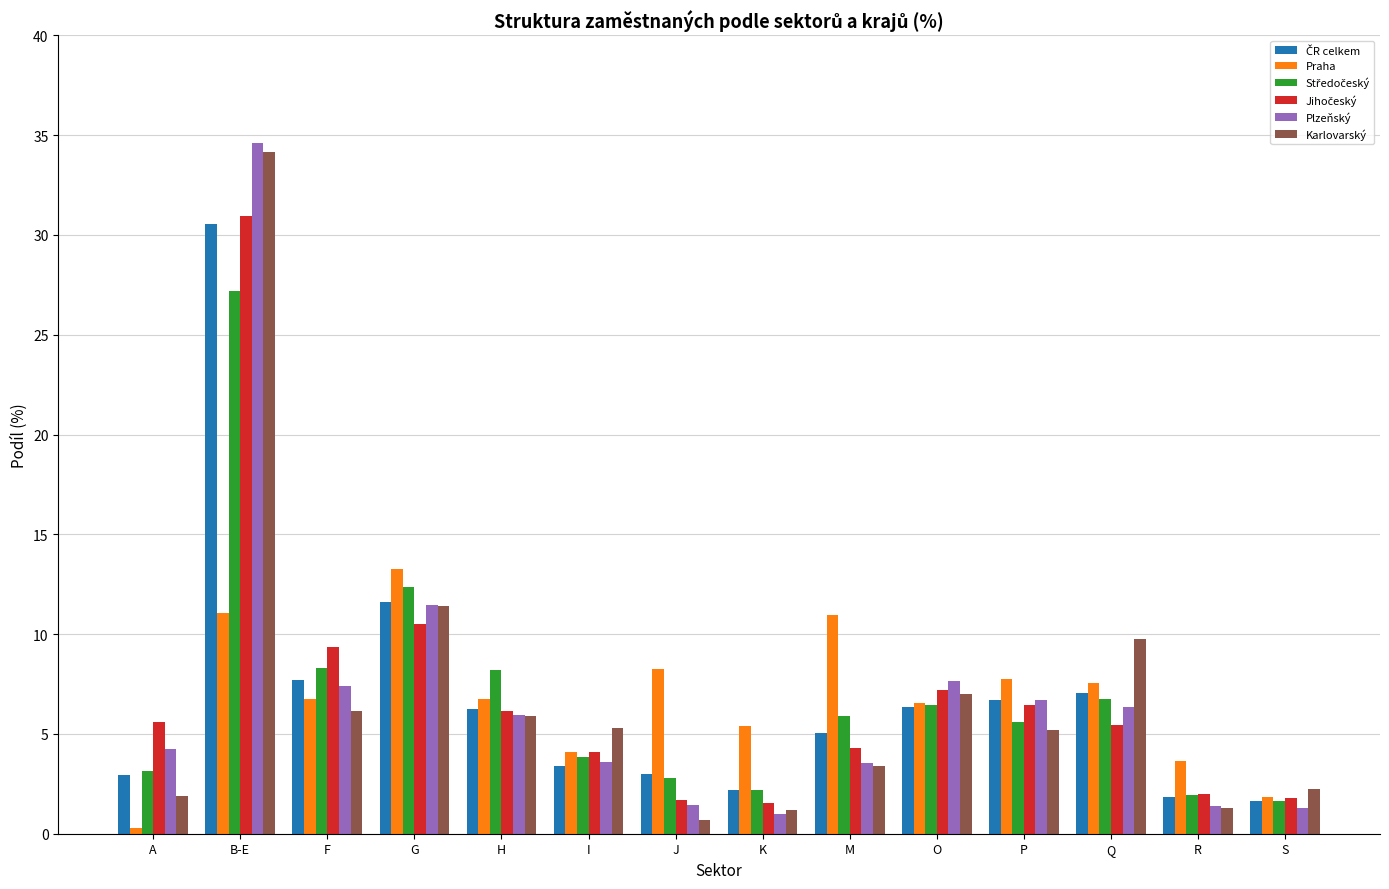

How many bars are there in total?

84